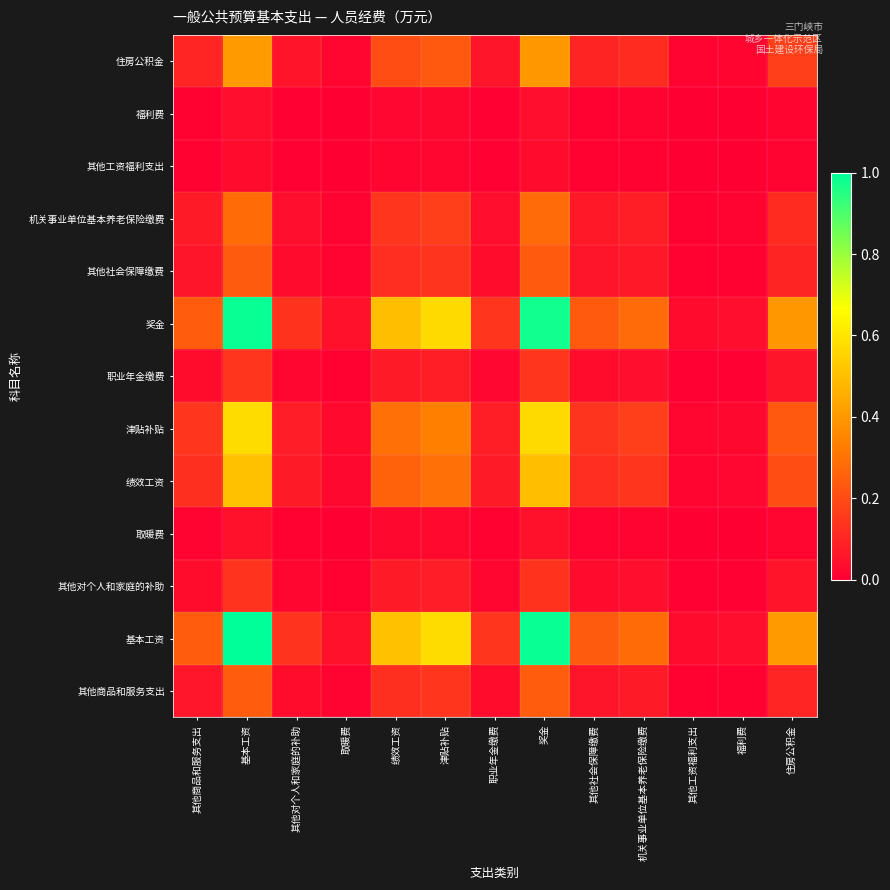

At how many categories does at least one series exceed 0?

13